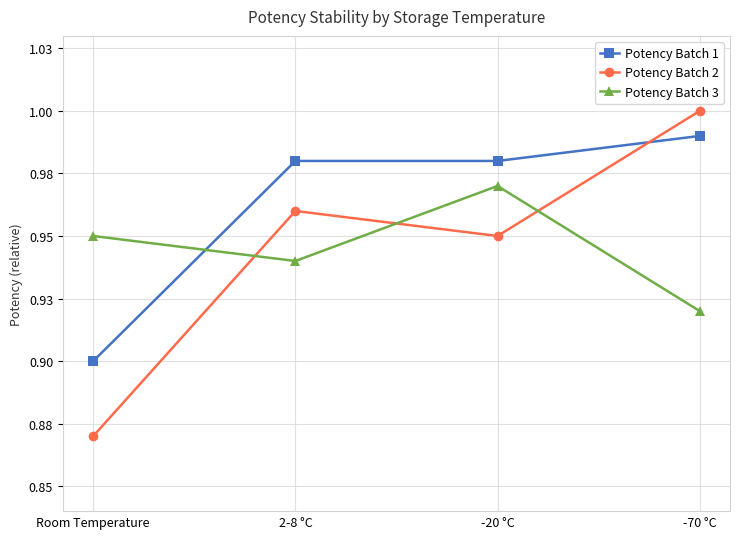

How many Potency Batch 2 values are between 0 and 1?

4